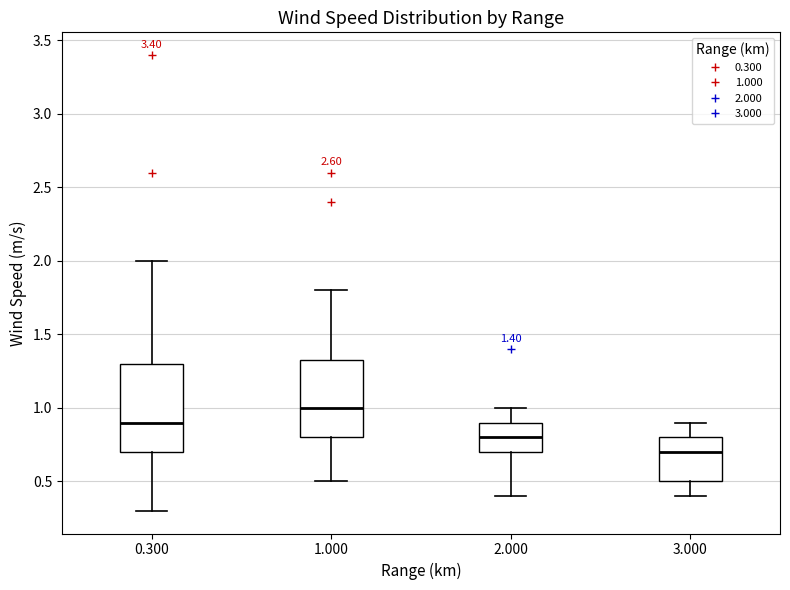

Which box is the tallest, from its lower edge to its upper edge?

0.300